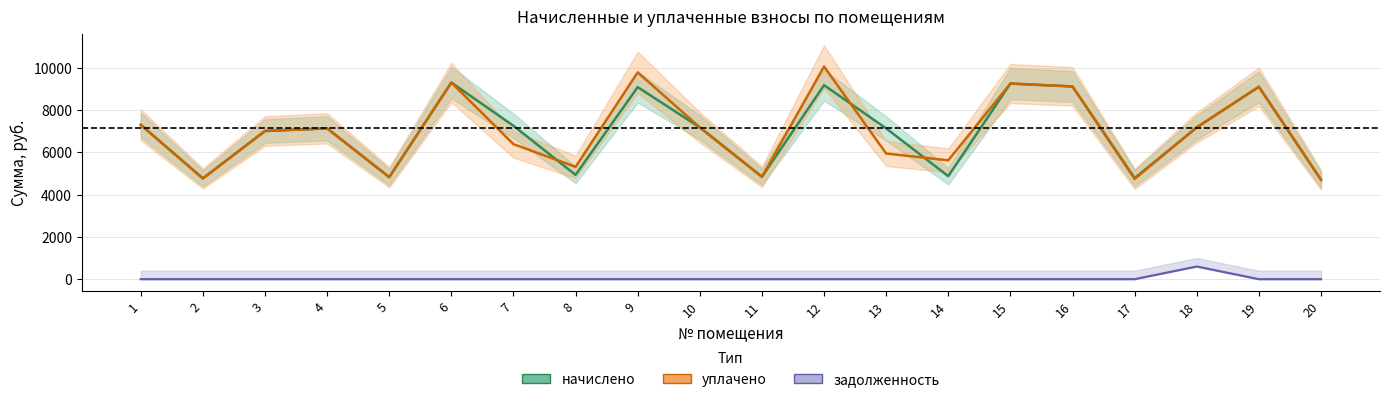

At which category is the sum across all series the highest?

12